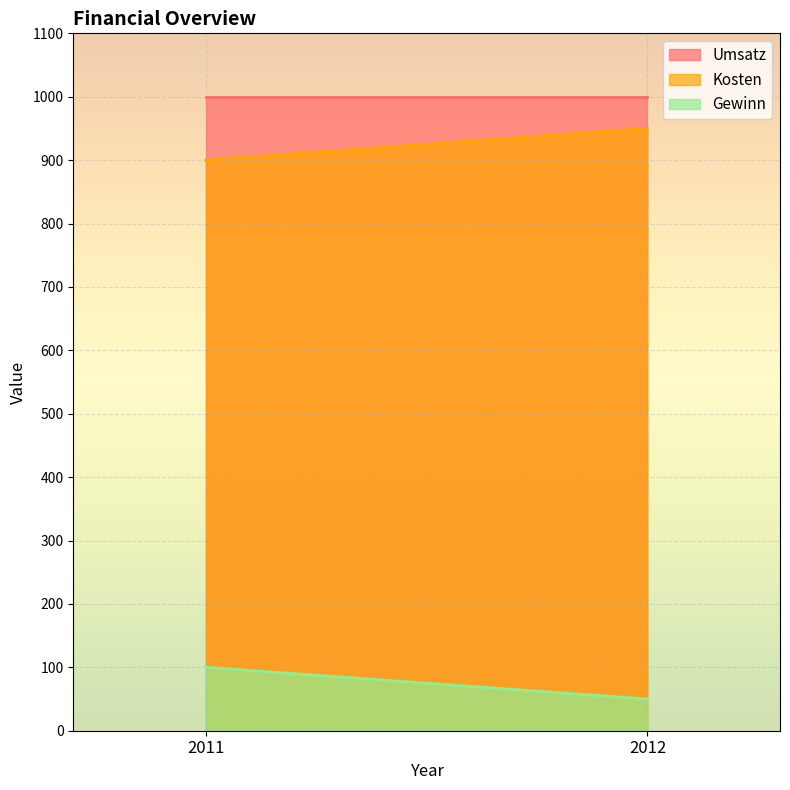

The Gewinn series shows 148 at 2011. True or false?

False